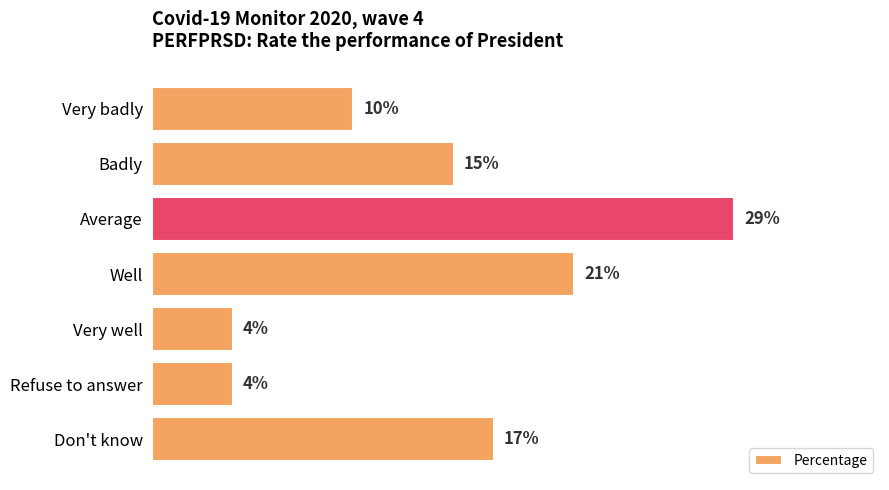

Which has a higher value, Well or Badly?

Well